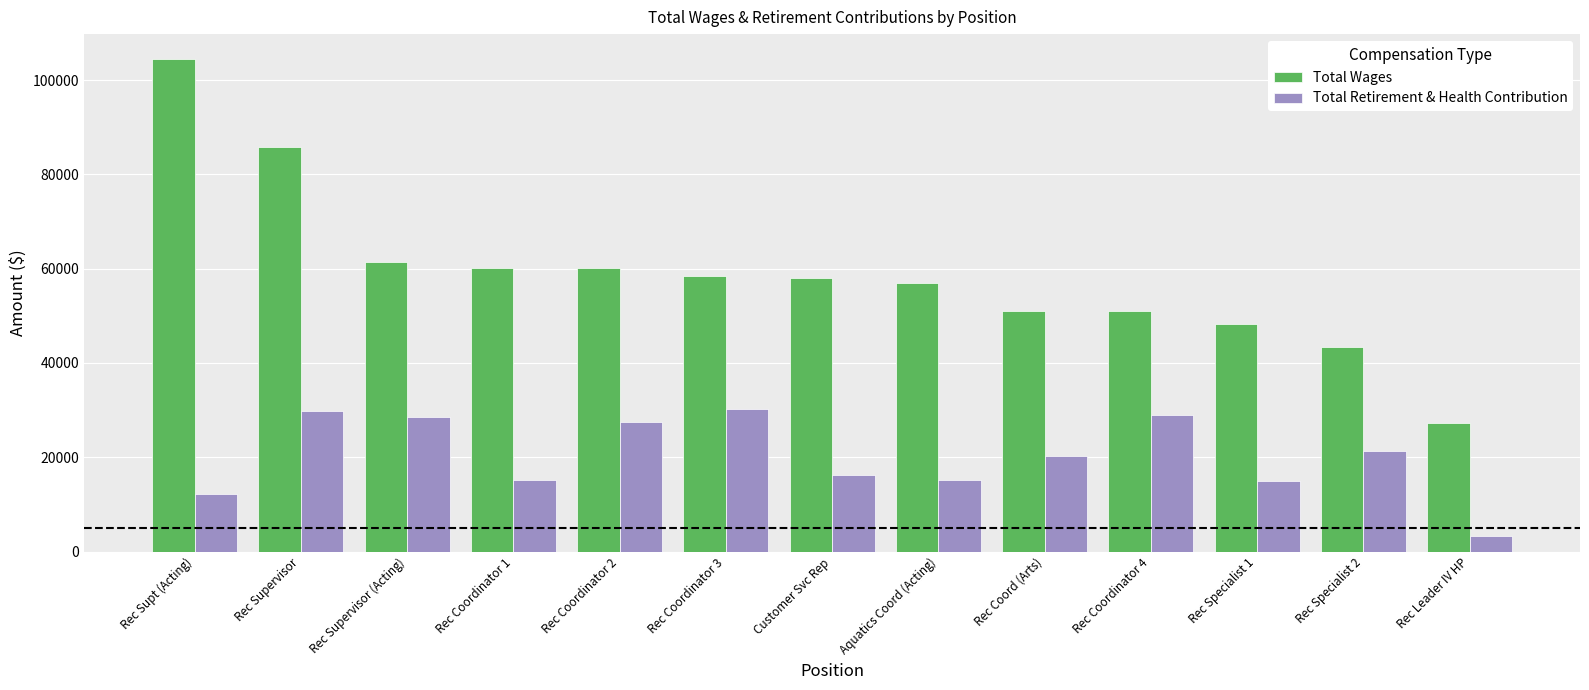

How many categories are shown in the chart?

13